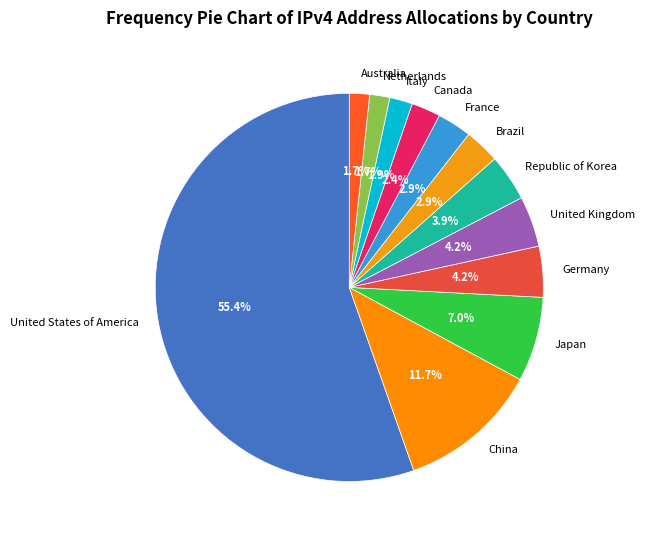

How much of the chart is everything except Republic of Korea?

96.1%